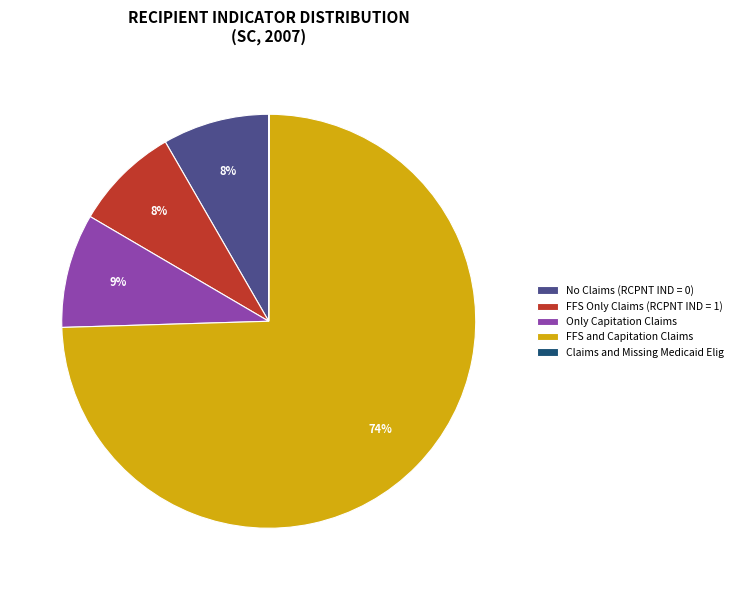

True or false: No Claims (RCPNT IND = 0) accounts for 8% of the total.

True